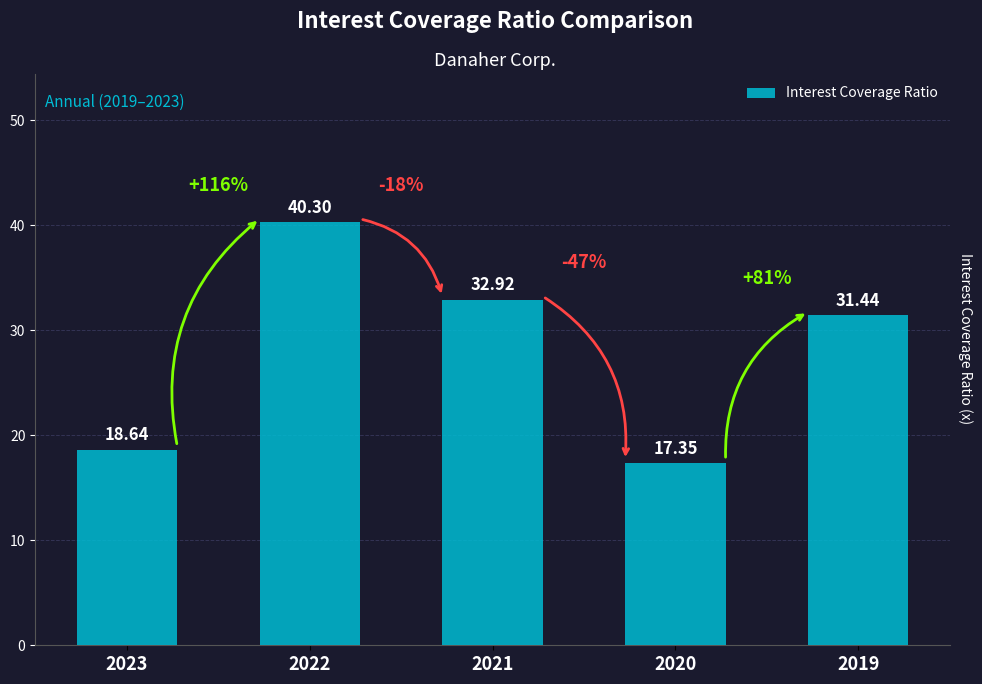

Reading left to right, extract all data points from this chart.

18.6	40.3	32.9	17.4	31.4